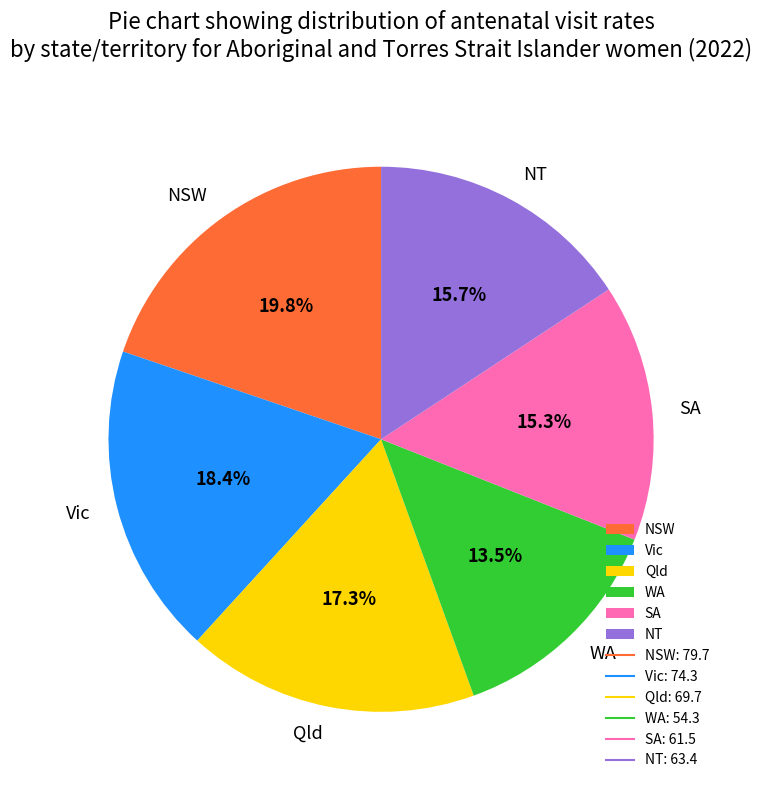

Combined, what portion of the pie is Vic and WA?

31.9%